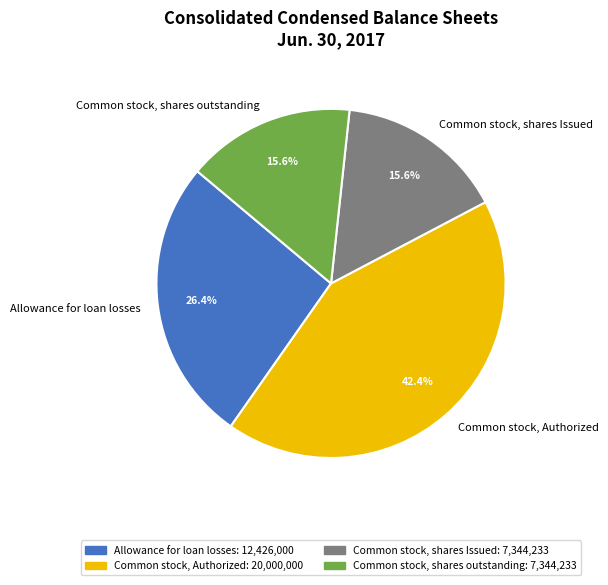

Is Allowance for loan losses the majority of the pie?

No